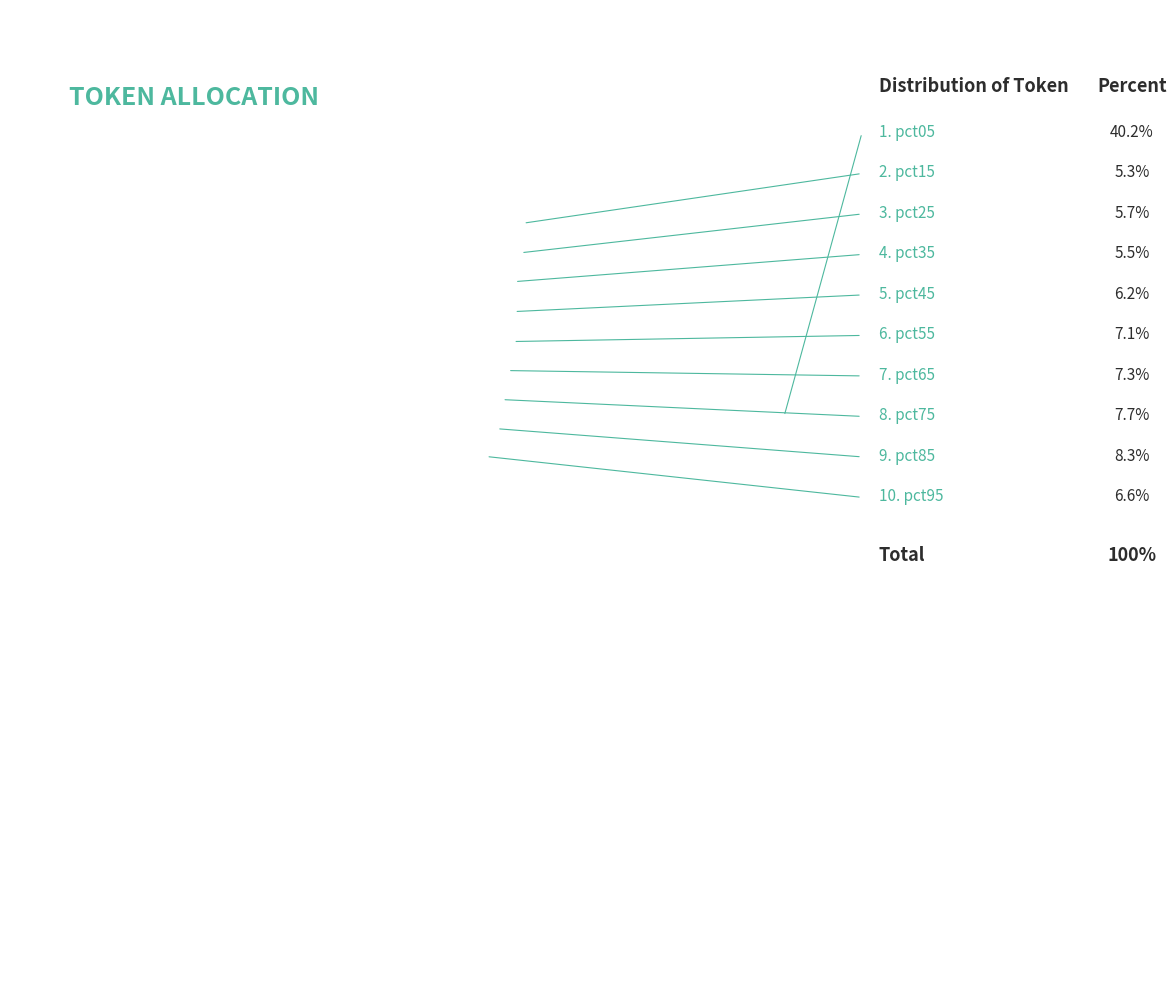

Rank the categories by value from highest to lowest.

pct05, pct85, pct75, pct65, pct55, pct95, pct45, pct25, pct35, pct15